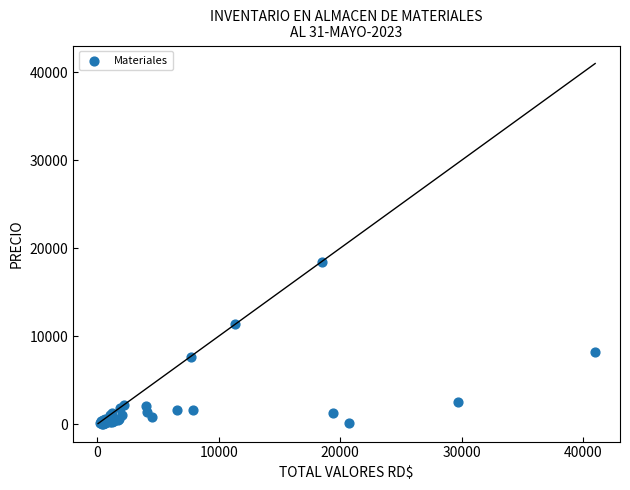

What Y value in the scatter plot is closest to 9254?

8201.0